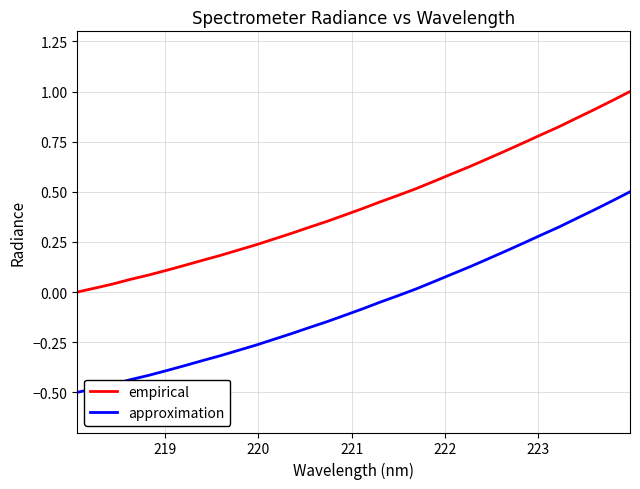

Rank the series by their average value, from lowest to highest.

approximation, empirical